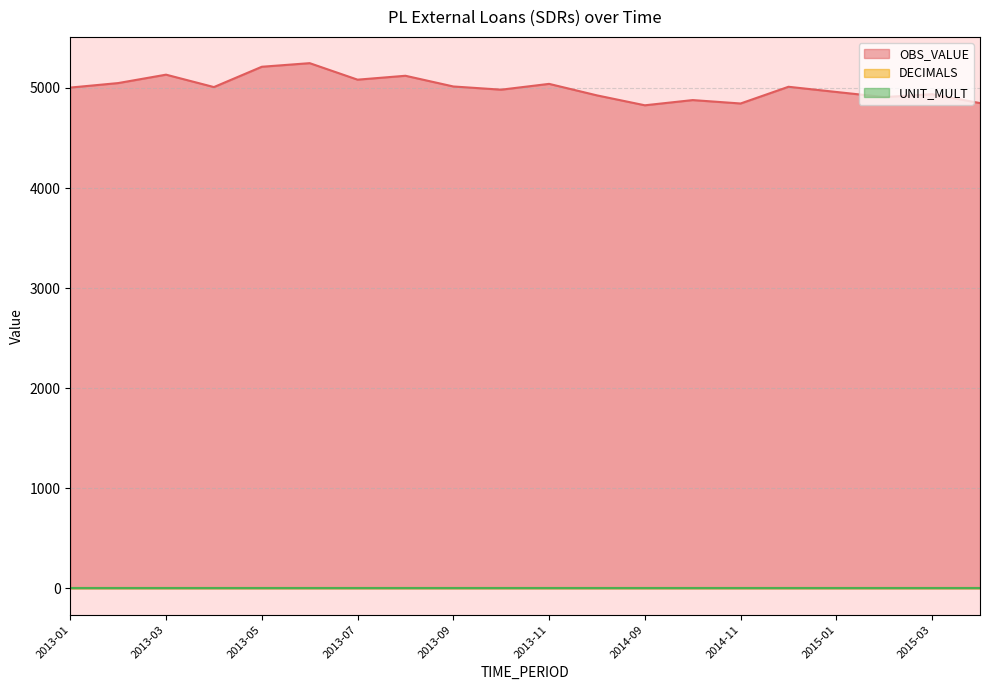

What is the approximate value of OBS_VALUE at 2014-11, to the nearest 10?

4840